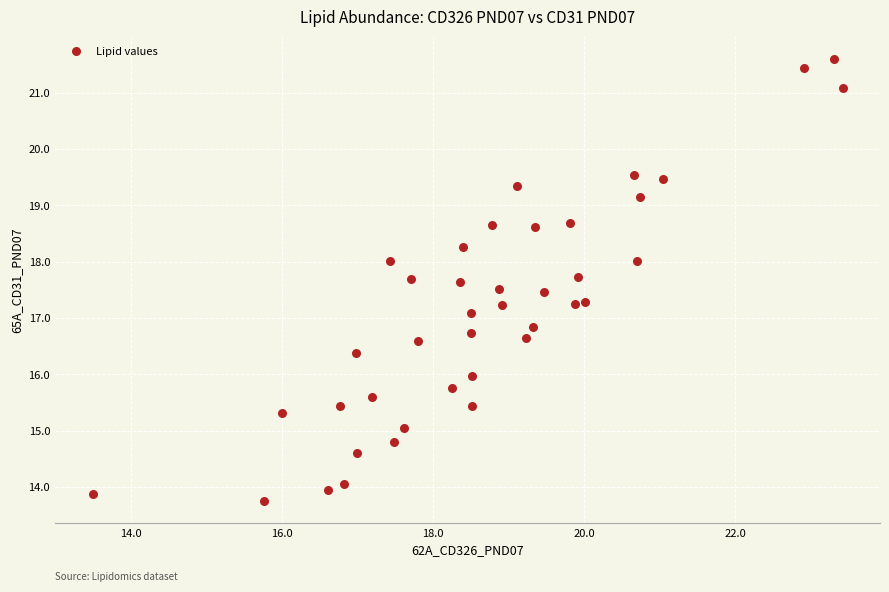

What is the range of Y values (max minus min)?

7.9